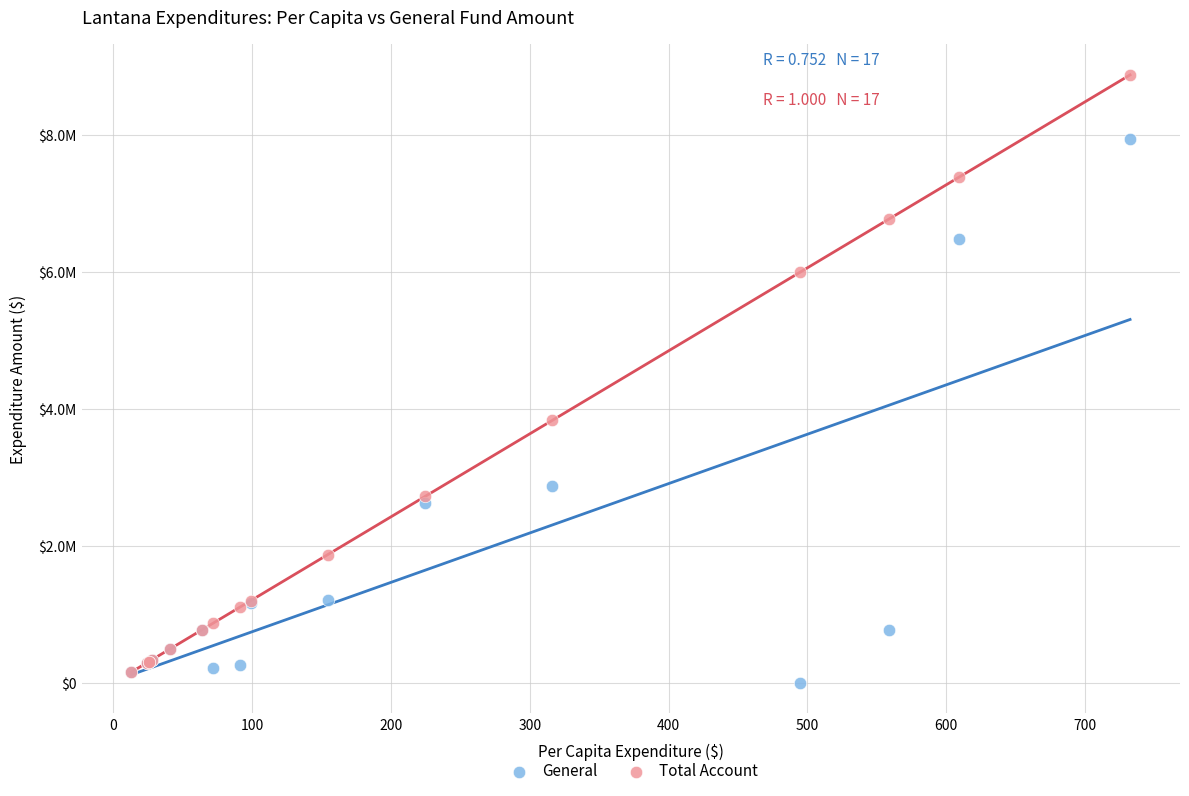

What are all the series names shown in the legend?

General, Total Account